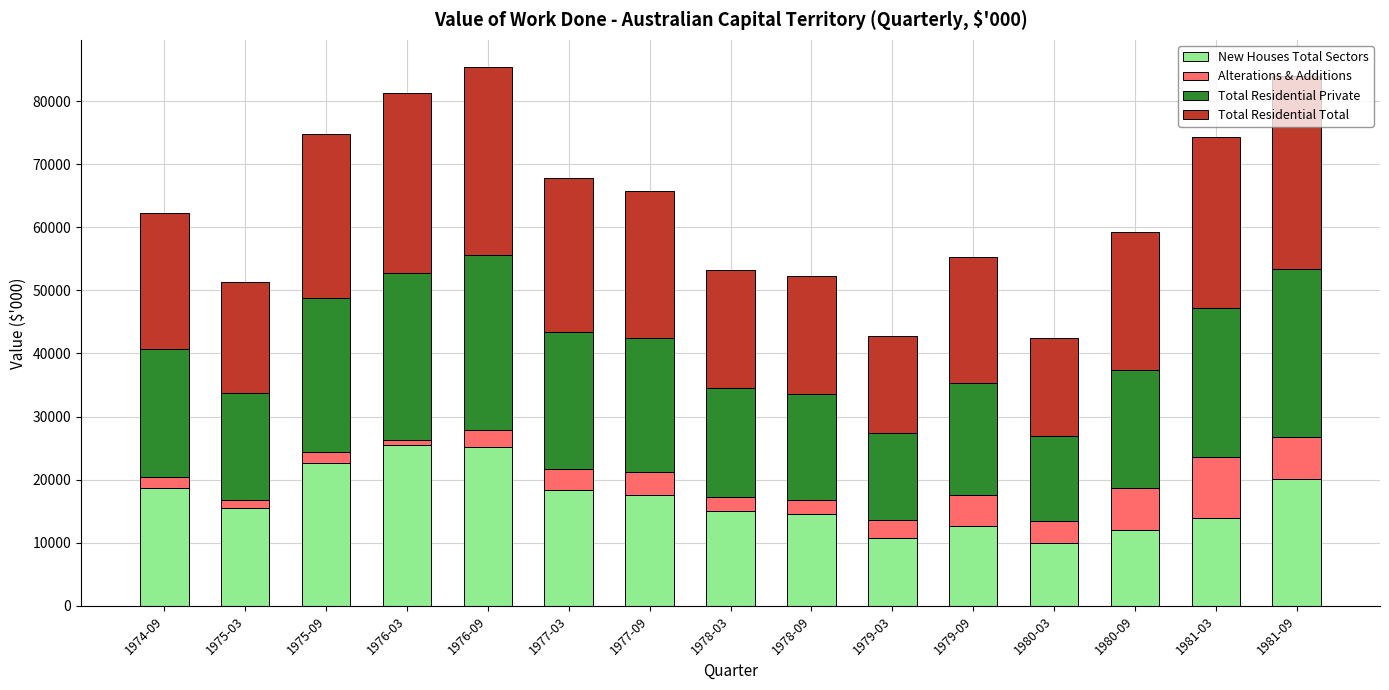

What is the difference between the maximum and minimum values in the New Houses Total Sectors series?

15447